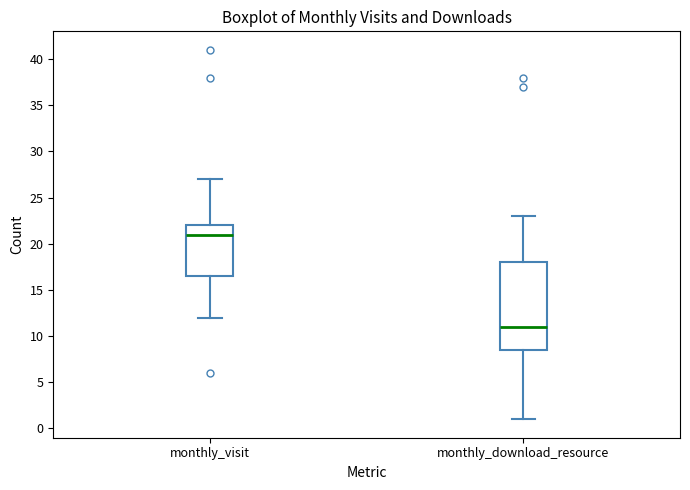

Comparing the boxes themselves (not the whiskers), which one is the tallest?

monthly_download_resource